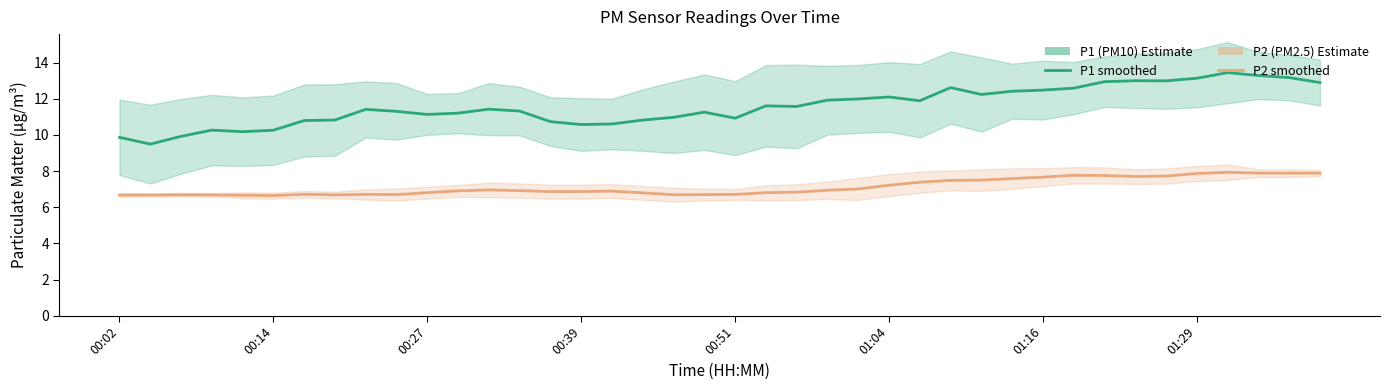

At 00:51, list the series in order from largest to smallest.

P1 estimate, P2 estimate